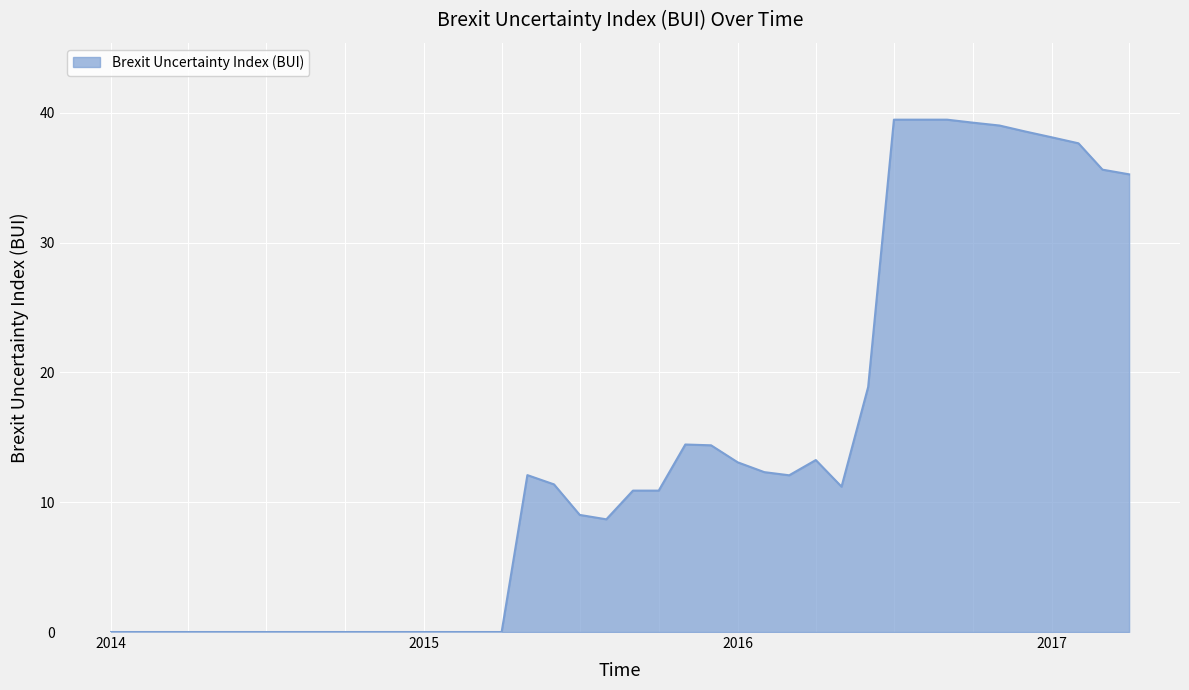

What is the greatest value displayed?

39.5